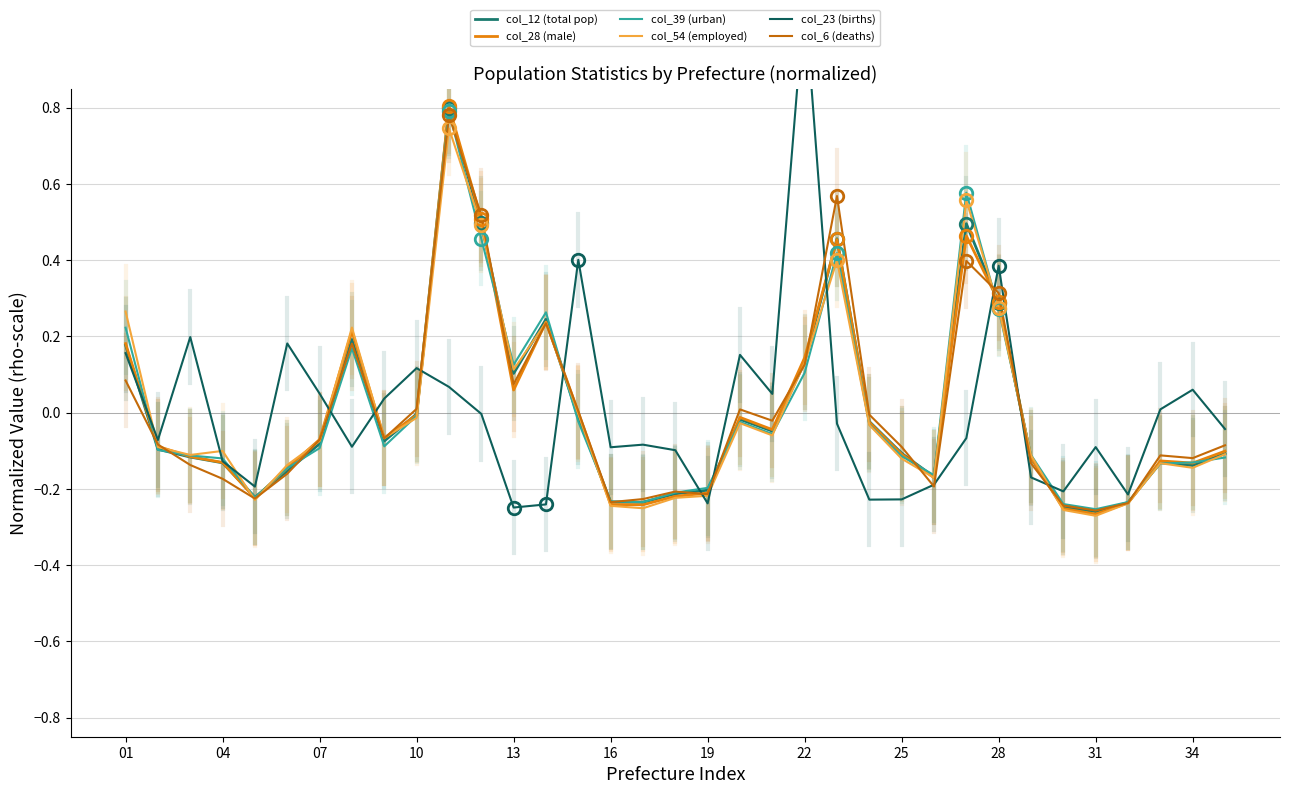

What is the difference between the maximum and minimum values in the col_28 (male) series?

1.1